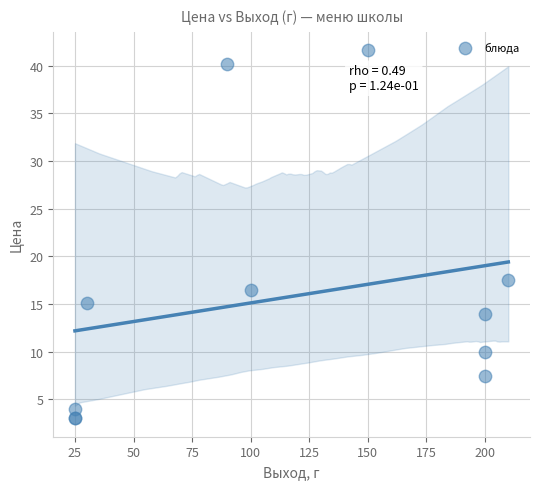

What Y value in the scatter plot is closest to 22?

17.5